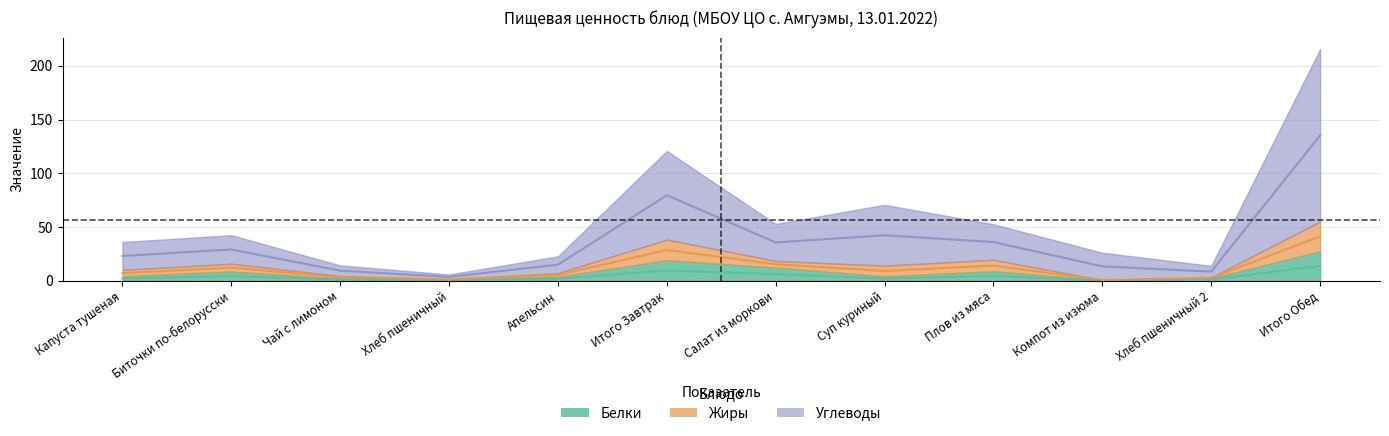

What is the label of the 10th point from the right?

Чай с лимоном